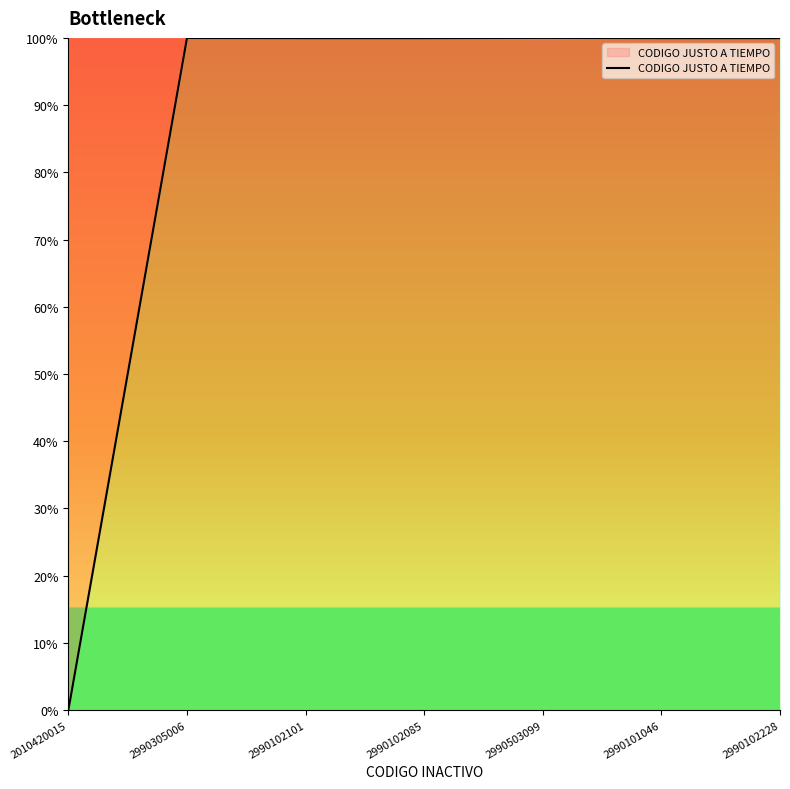

How many lines are shown in the chart?

1